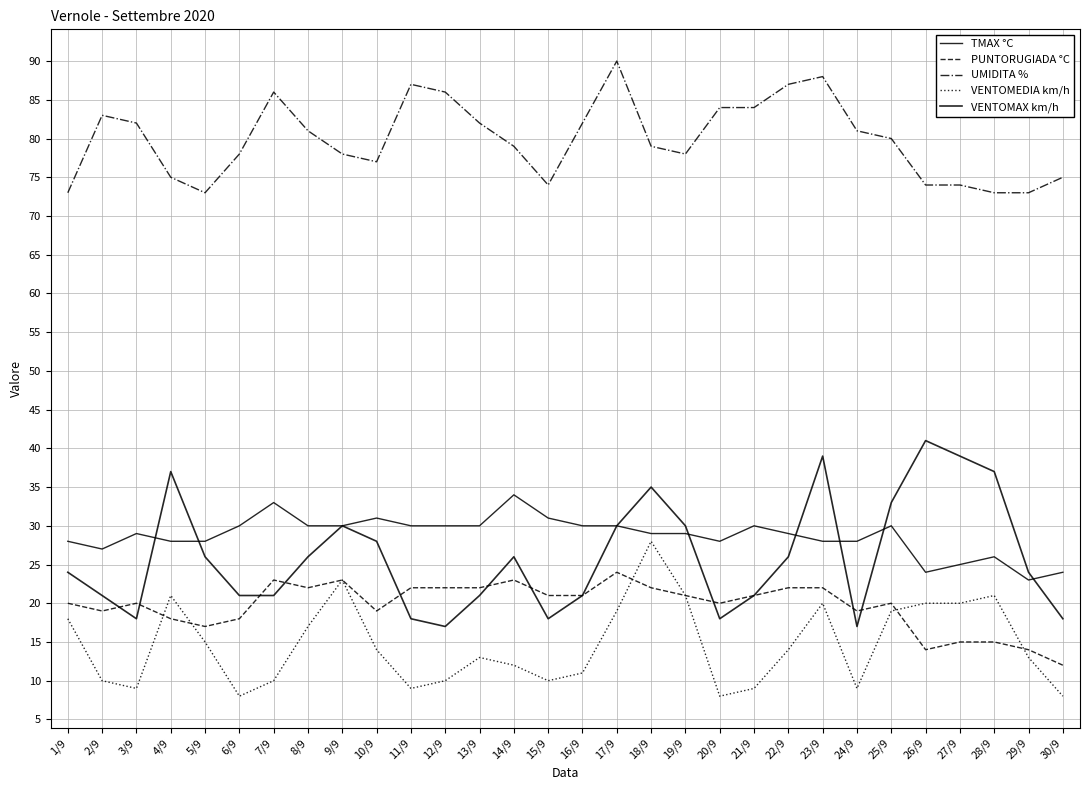

Reading left to right, what are all the values shown in this chart?

TMAX °C: 28	27	29	28	28	30	33	30	30	31	30	30	30	34	31	30	30	29	29	28	30	29	28	28	30	24	25	26	23	24
PUNTORUGIADA °C: 20	19	20	18	17	18	23	22	23	19	22	22	22	23	21	21	24	22	21	20	21	22	22	19	20	14	15	15	14	12
UMIDITA %: 73	83	82	75	73	78	86	81	78	77	87	86	82	79	74	82	90	79	78	84	84	87	88	81	80	74	74	73	73	75
VENTOMEDIA km/h: 18	10	9	21	15	8	10	17	23	14	9	10	13	12	10	11	19	28	21	8	9	14	20	9	19	20	20	21	13	8
VENTOMAX km/h: 24	21	18	37	26	21	21	26	30	28	18	17	21	26	18	21	30	35	30	18	21	26	39	17	33	41	39	37	24	18